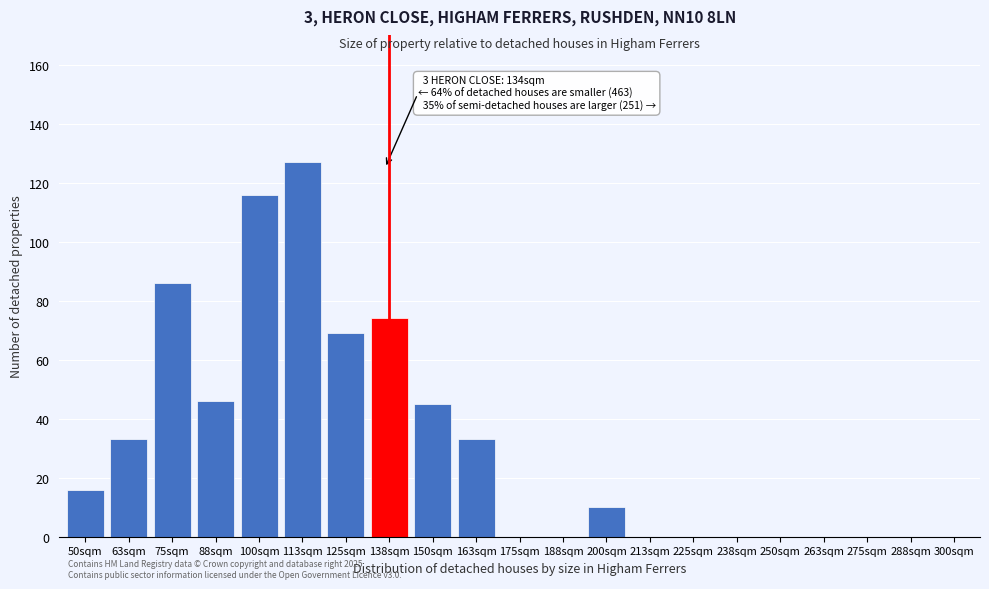

Reading left to right, what are all the values shown in this chart?

50sqm=16	63sqm=33	75sqm=86	88sqm=46	100sqm=116	113sqm=127	125sqm=69	138sqm=74	150sqm=45	163sqm=33	175sqm=0	188sqm=0	200sqm=10	213sqm=0	225sqm=0	238sqm=0	250sqm=0	263sqm=0	275sqm=0	288sqm=0	300sqm=0